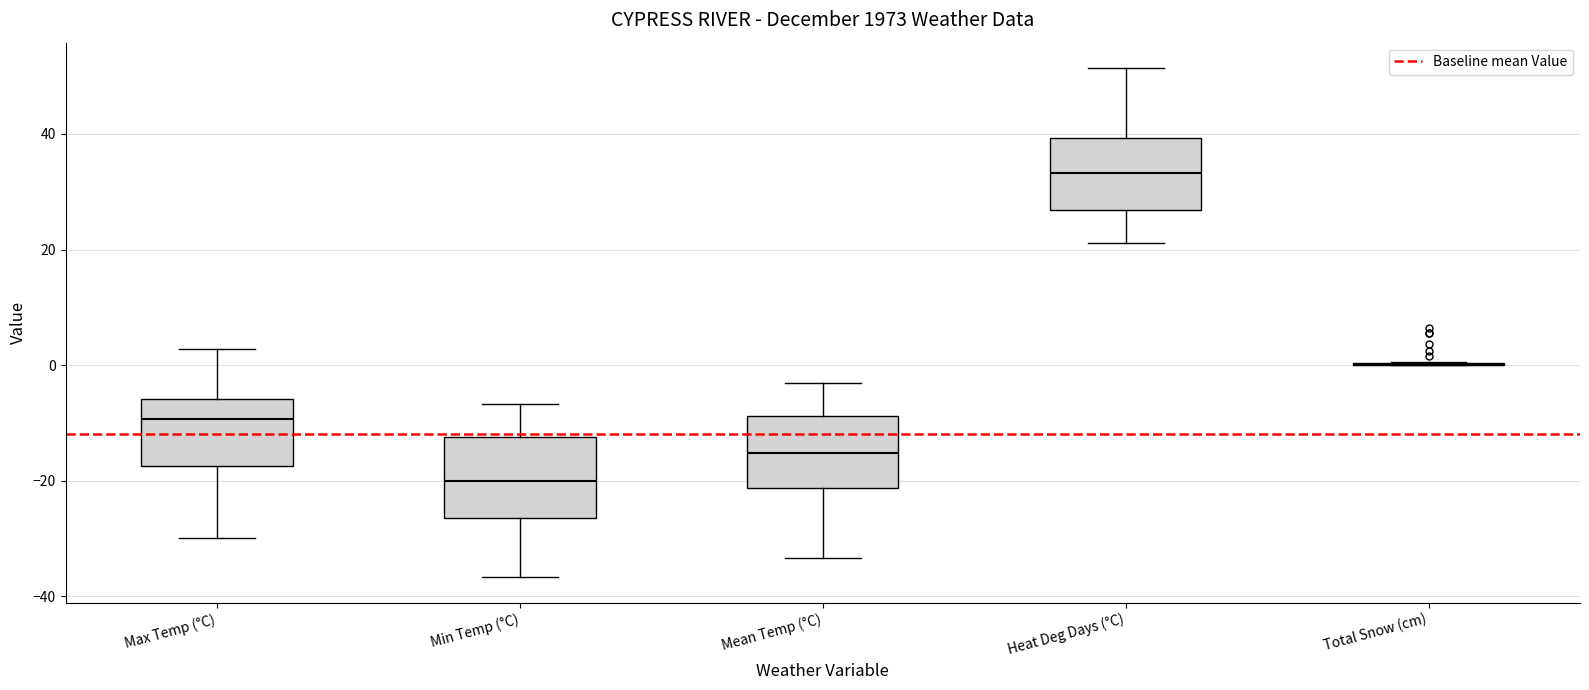

Reading left to right, transcribe this box plot: for each box, give where its median line is, the range the box spans, and where its two whiskers end, as read against the y-axis. The values are not printed on the chart, so give them approximately, as read against the axis.

Max Temp (°C): median -10, box -18 to -6, whiskers -30 to 2
Min Temp (°C): median -20, box -26 to -12, whiskers -36 to -6
Mean Temp (°C): median -16, box -22 to -8, whiskers -34 to -4
Heat Deg Days (°C): median 34, box 26 to 40, whiskers 22 to 52
Total Snow (cm): box collapsed to a line at 0, whiskers 0 to 0